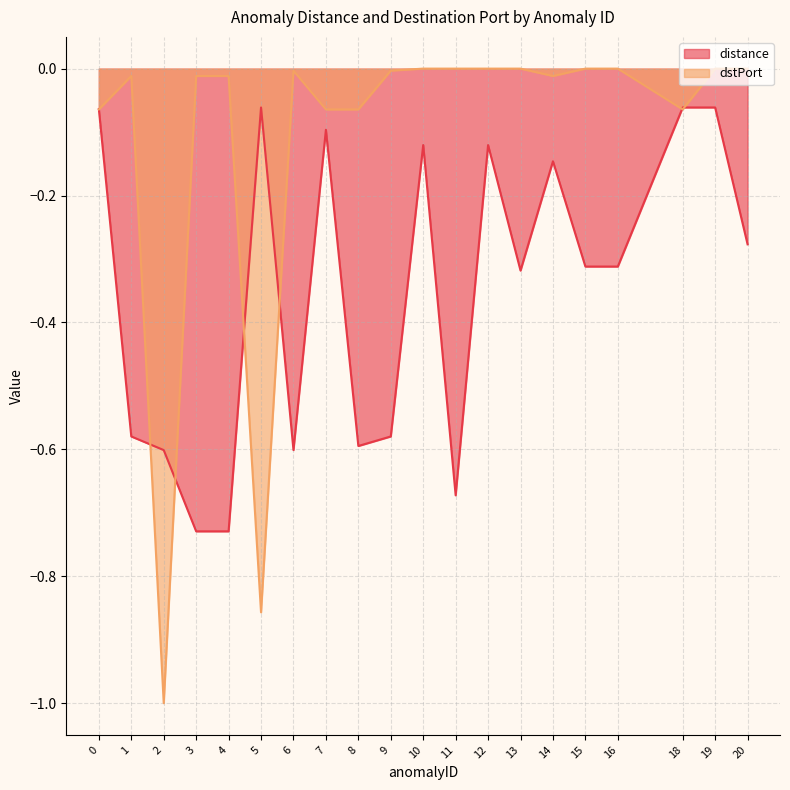

What is the sum of the distance values at 0 and 7?

-0.2